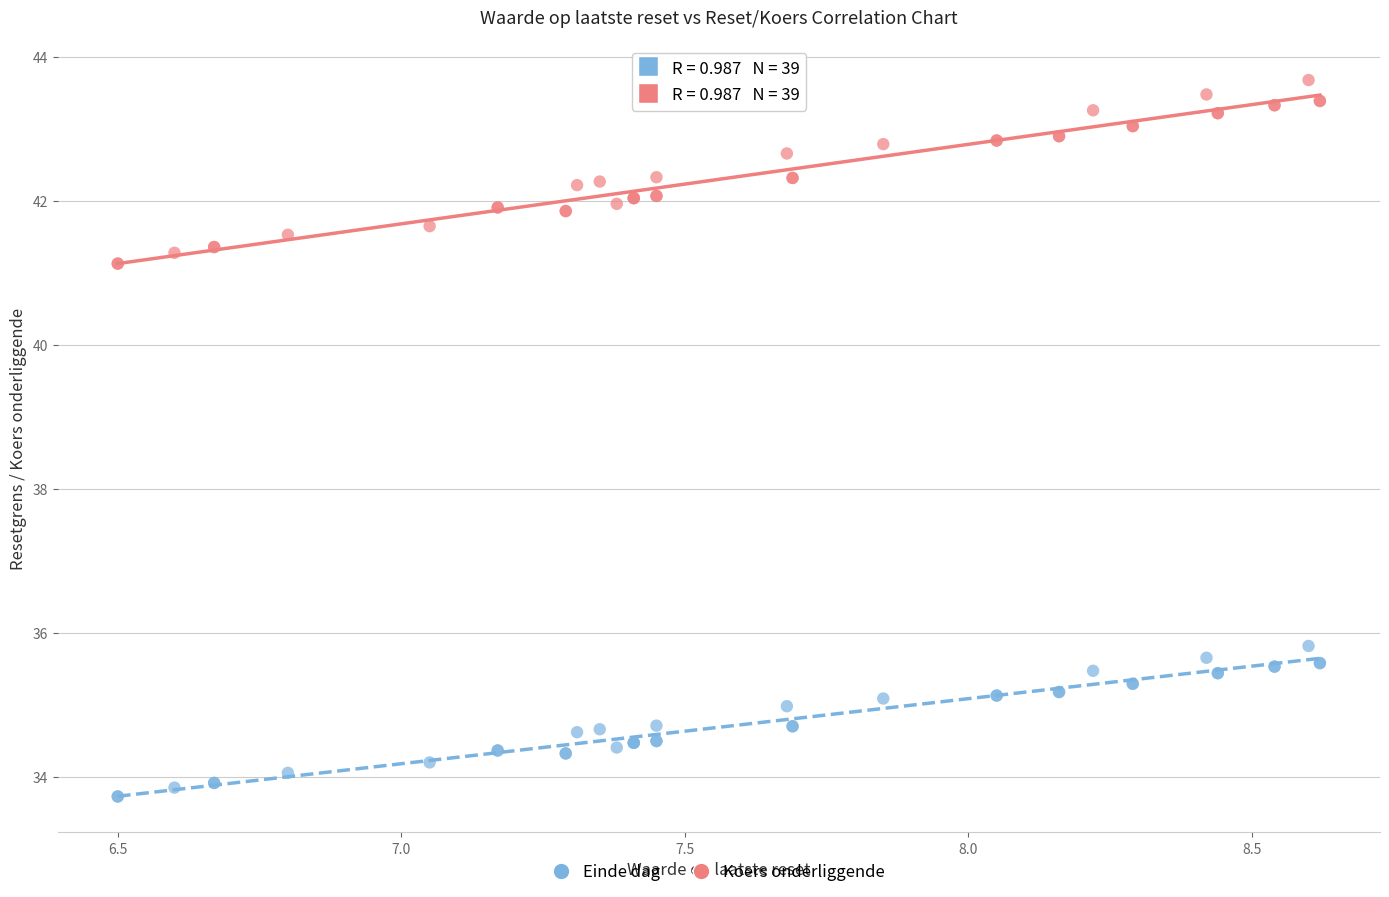

Which series contains the lowest Y value?

Einde dag